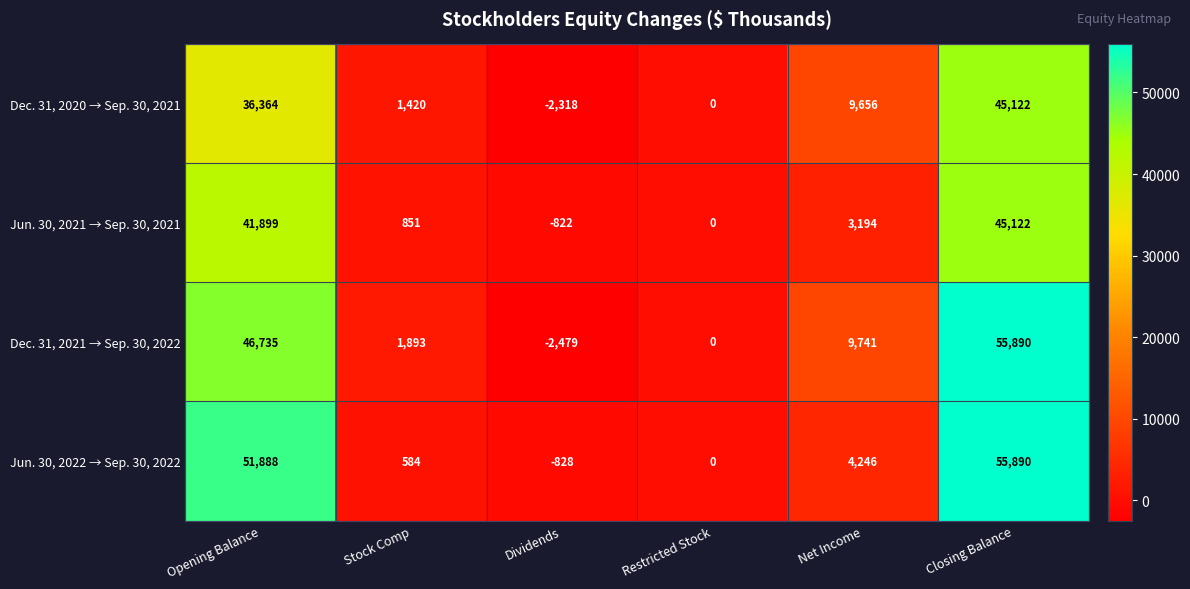

Reading left to right, list all the values displayed in this chart.

Dec. 31, 2020 → Sep. 30, 2021: 36364	1420	-2318	0	9656	45122
Jun. 30, 2021 → Sep. 30, 2021: 41899	851	-822	0	3194	45122
Dec. 31, 2021 → Sep. 30, 2022: 46735	1893	-2479	0	9741	55890
Jun. 30, 2022 → Sep. 30, 2022: 51888	584	-828	0	4246	55890